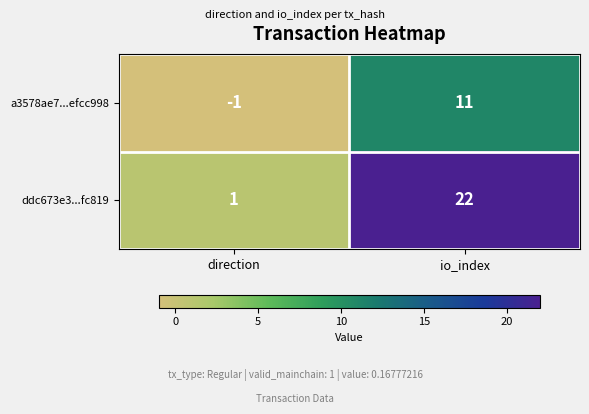

Is it true that a3578ae7...efcc998 equals 11 at io_index?

True